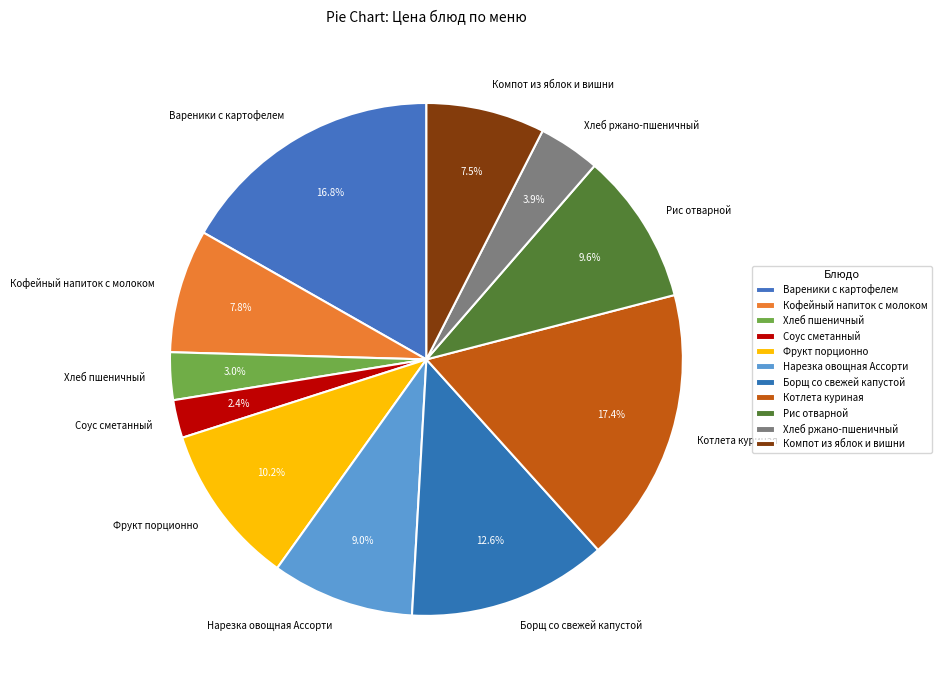

Is there any slice that represents more than half of the pie?

No